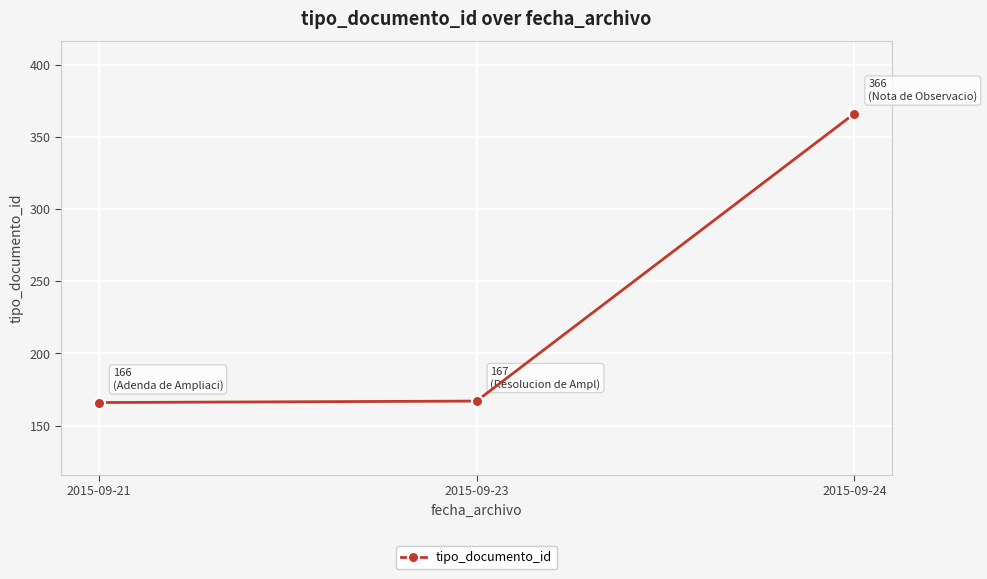

What is the value of the 2nd point from the left?

167